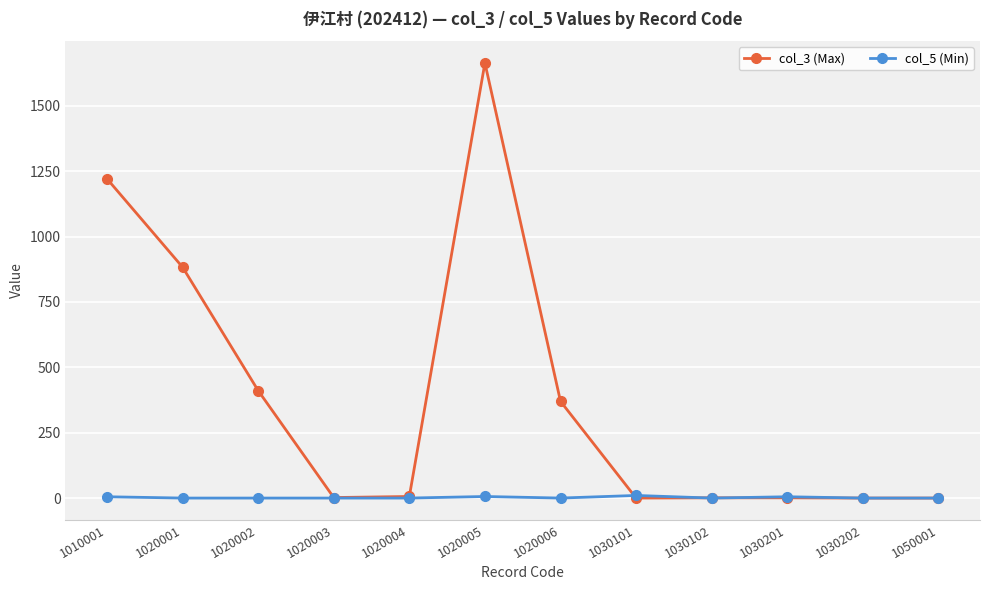

What is the total value across all series at 1020002?

411